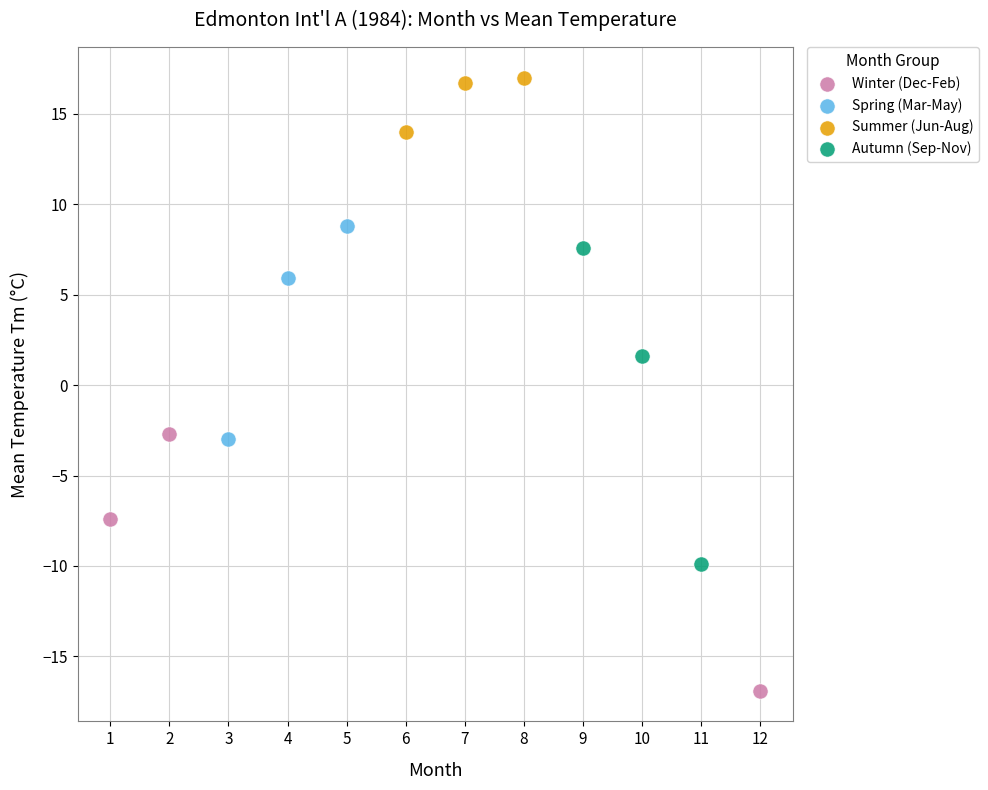

Which series has the widest spread of Y values?

Autumn (Sep-Nov)